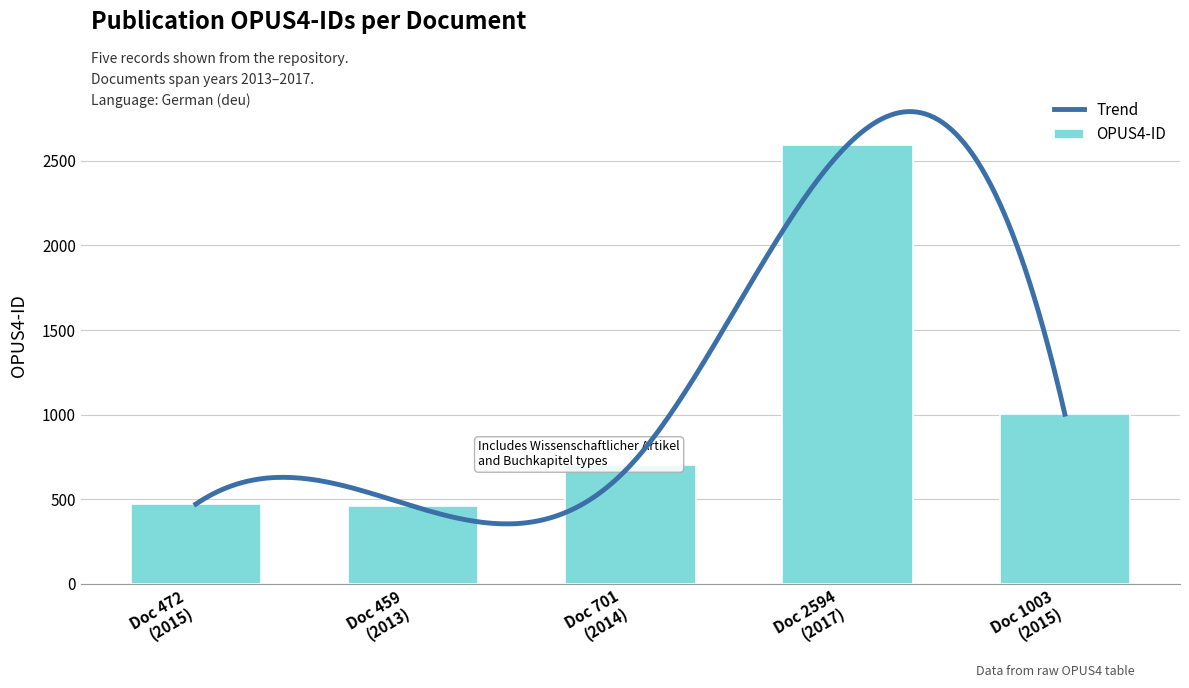

What is the lowest value of the OPUS4-ID series?

459